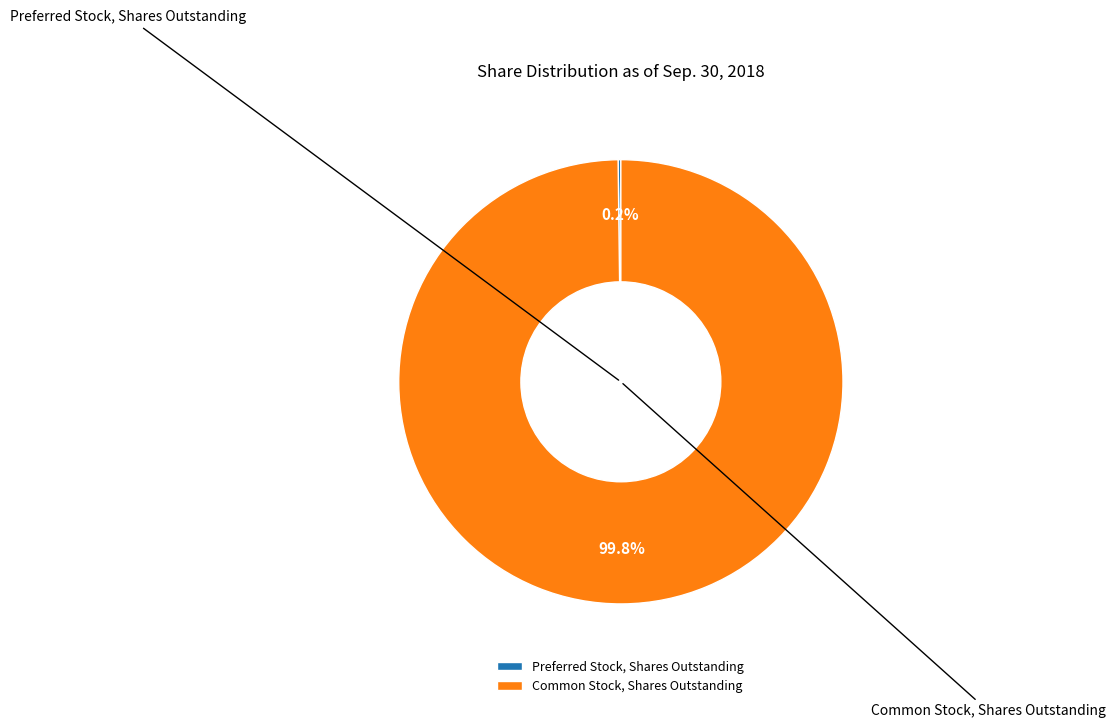

Is there a majority slice in this chart?

Yes